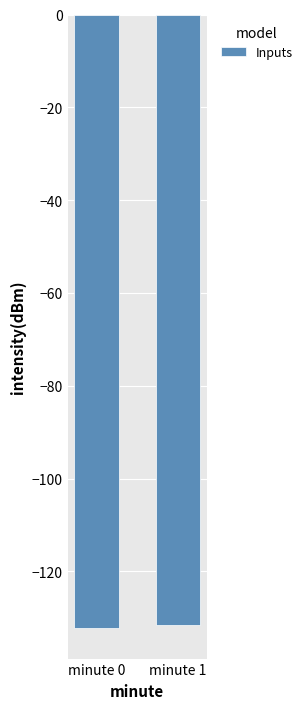

What is the change in value from minute 0 to minute 1?

+0.6